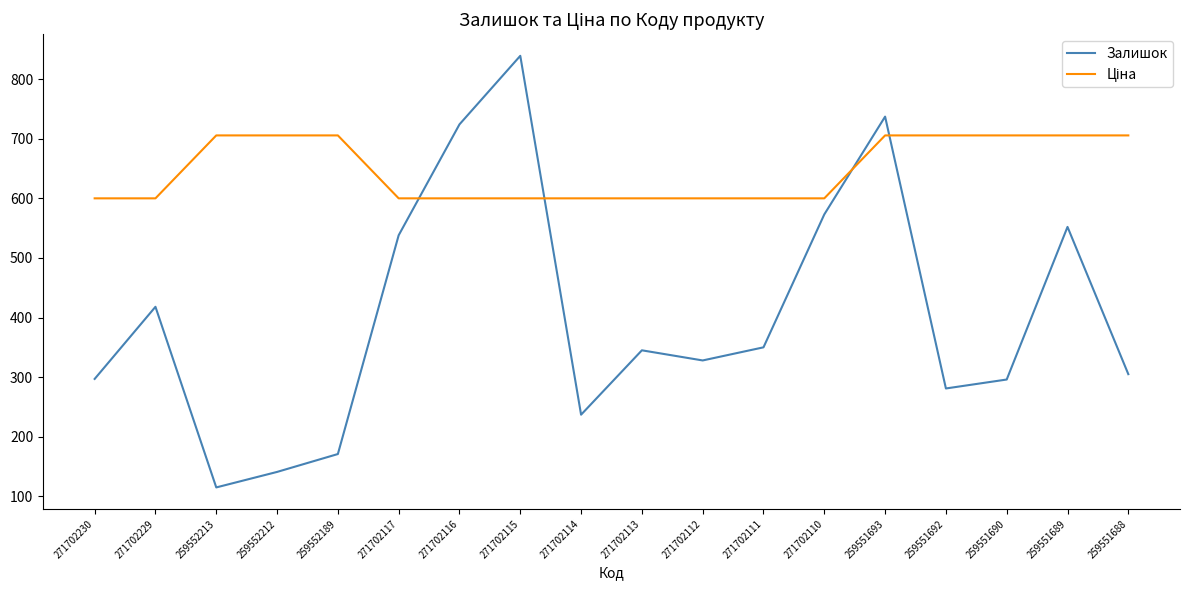

How many distinct data groups are displayed?

2